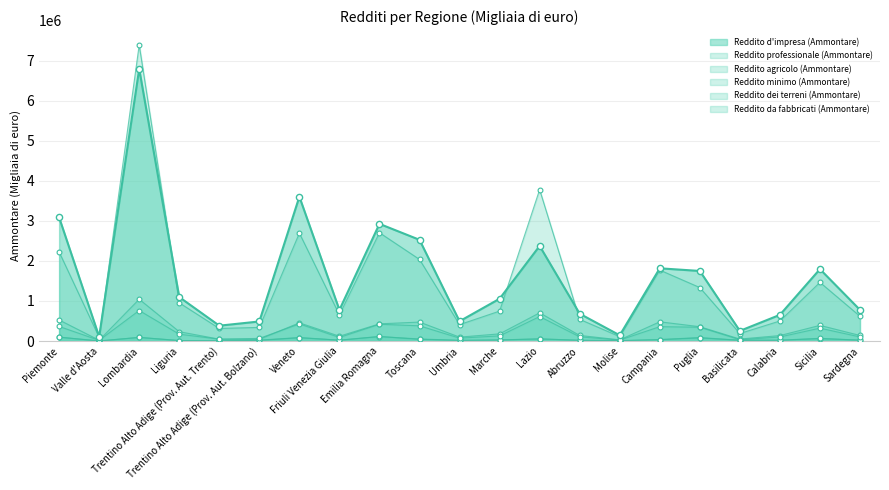

Is the value of Reddito da fabbricati (Ammontare) at Lazio greater than the value of Reddito d'impresa (Ammontare) at Calabria?

No